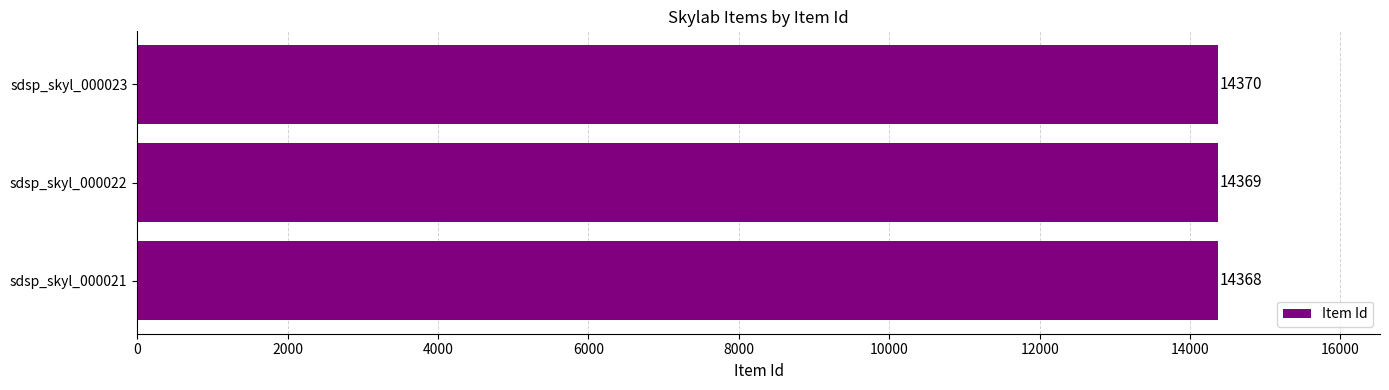

What value does the data have at sdsp_skyl_000022?

14369